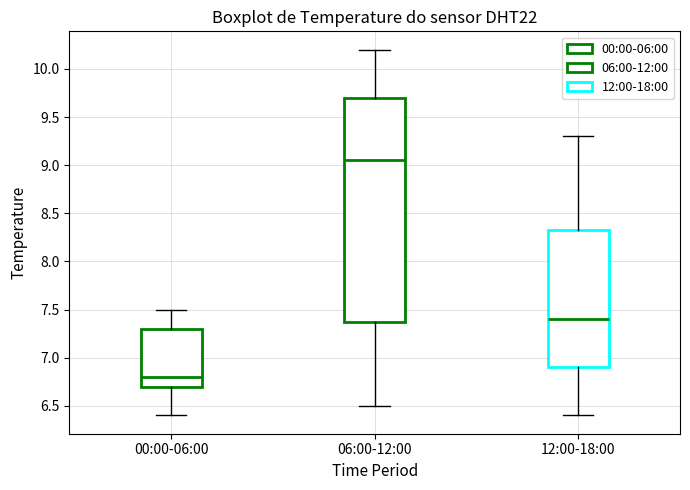

Which box is the tallest, from its lower edge to its upper edge?

06:00-12:00